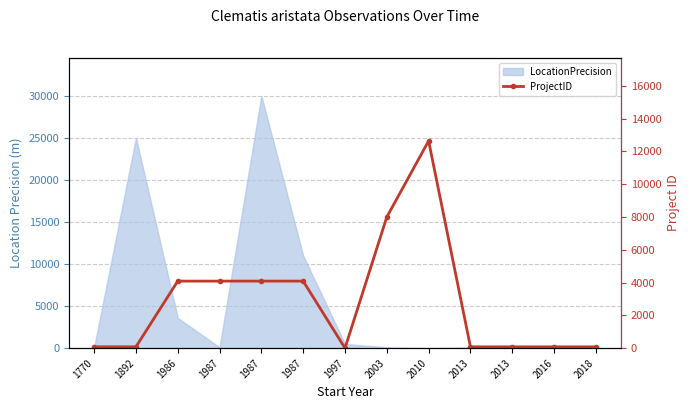

Reading left to right, list all the values displayed in this chart.

82	82	4091	4091	4091	4091	3	8000	12642	82	82	82	82